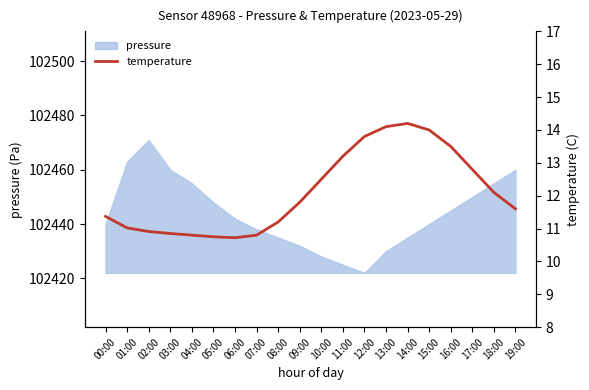

What is the lowest value of the pressure series?

102422